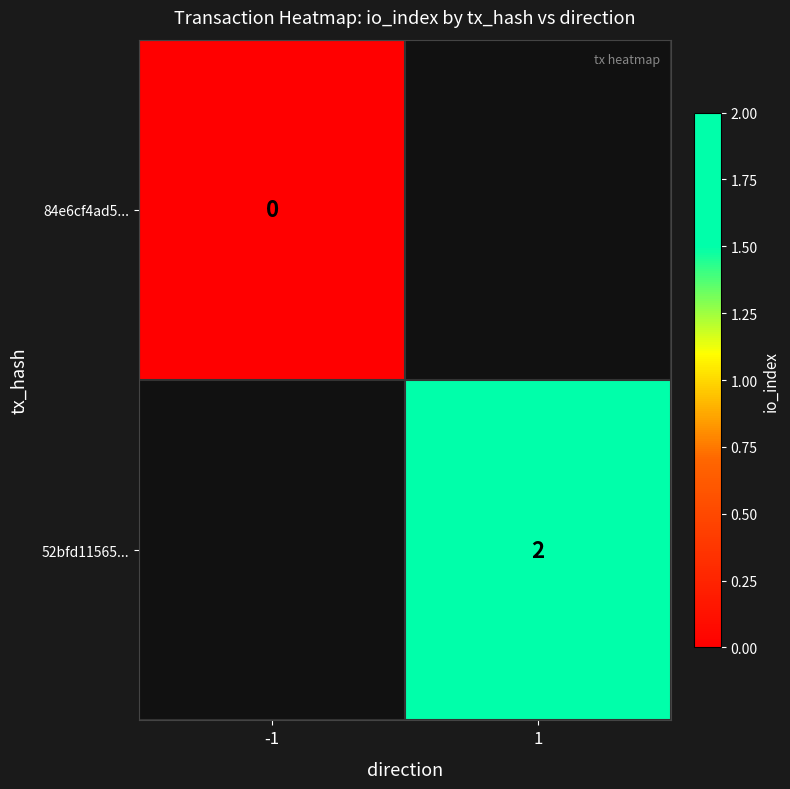

Is the value of 84e6cf4ad5... at -1 greater than the value of 52bfd11565... at -1?

No